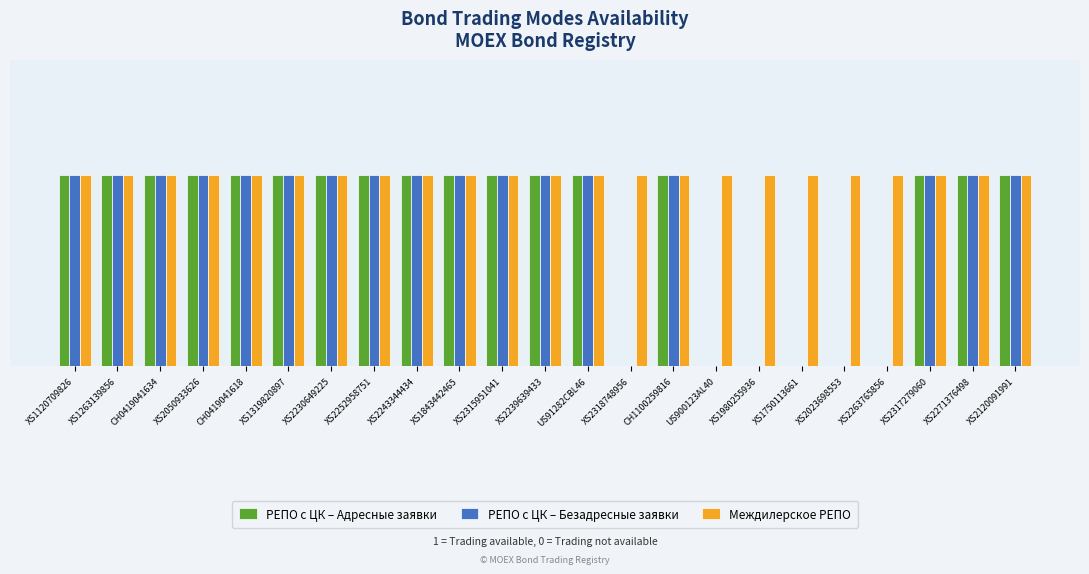

What are all the series names shown in the legend?

РЕПО с ЦК – Адресные заявки, РЕПО с ЦК – Безадресные заявки, Междилерское РЕПО